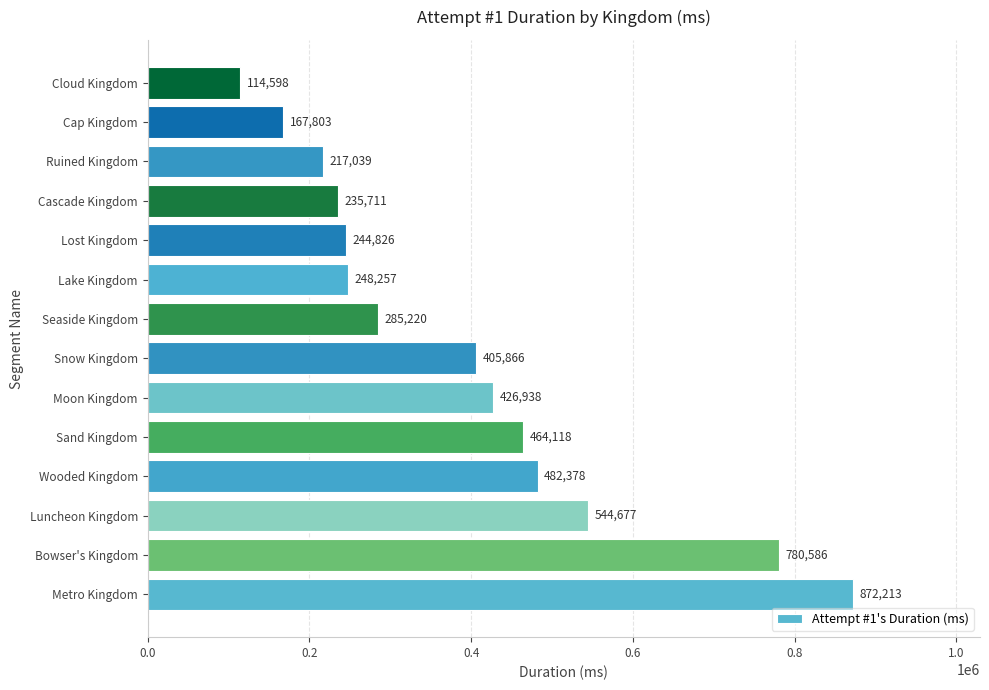

Reading top to bottom, list all the values displayed in this chart.

Cloud Kingdom=114598	Cap Kingdom=167803	Ruined Kingdom=217039	Cascade Kingdom=235711	Lost Kingdom=244826	Lake Kingdom=248257	Seaside Kingdom=285220	Snow Kingdom=405866	Moon Kingdom=426938	Sand Kingdom=464118	Wooded Kingdom=482378	Luncheon Kingdom=544677	Bowser's Kingdom=780586	Metro Kingdom=872213